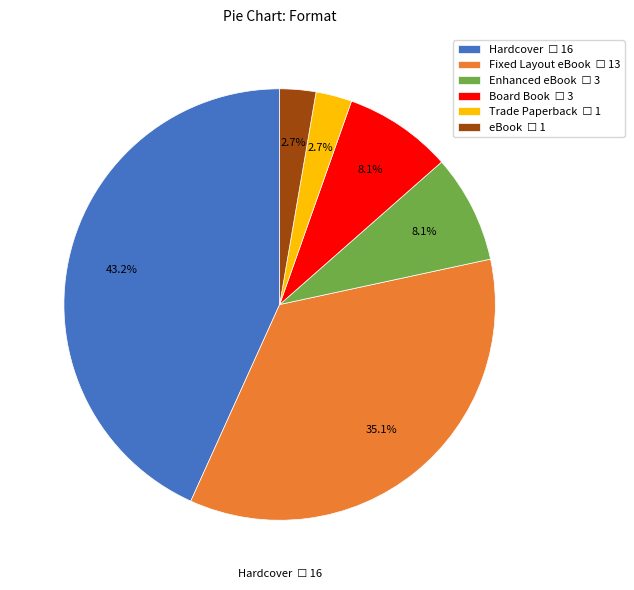

Is there any slice that represents more than half of the pie?

No